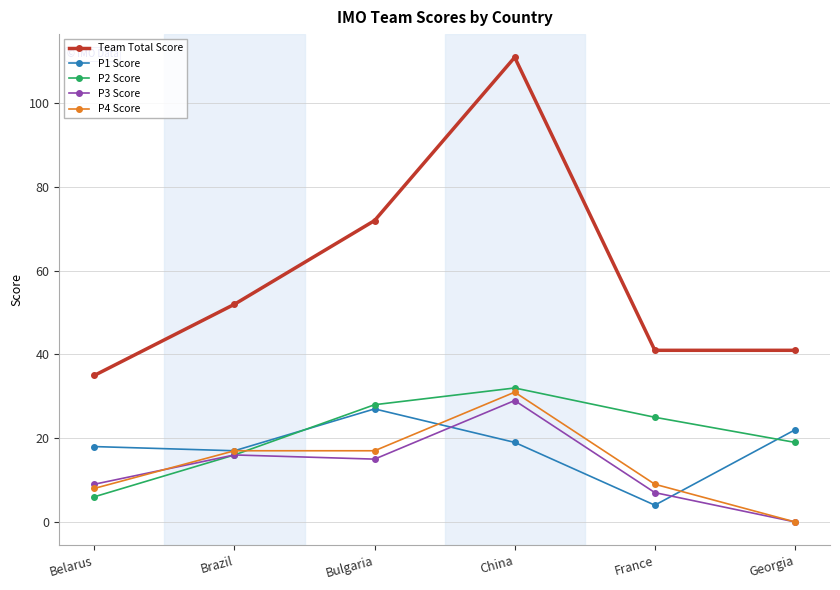

Where is the first local minimum for P3 Score?

Bulgaria